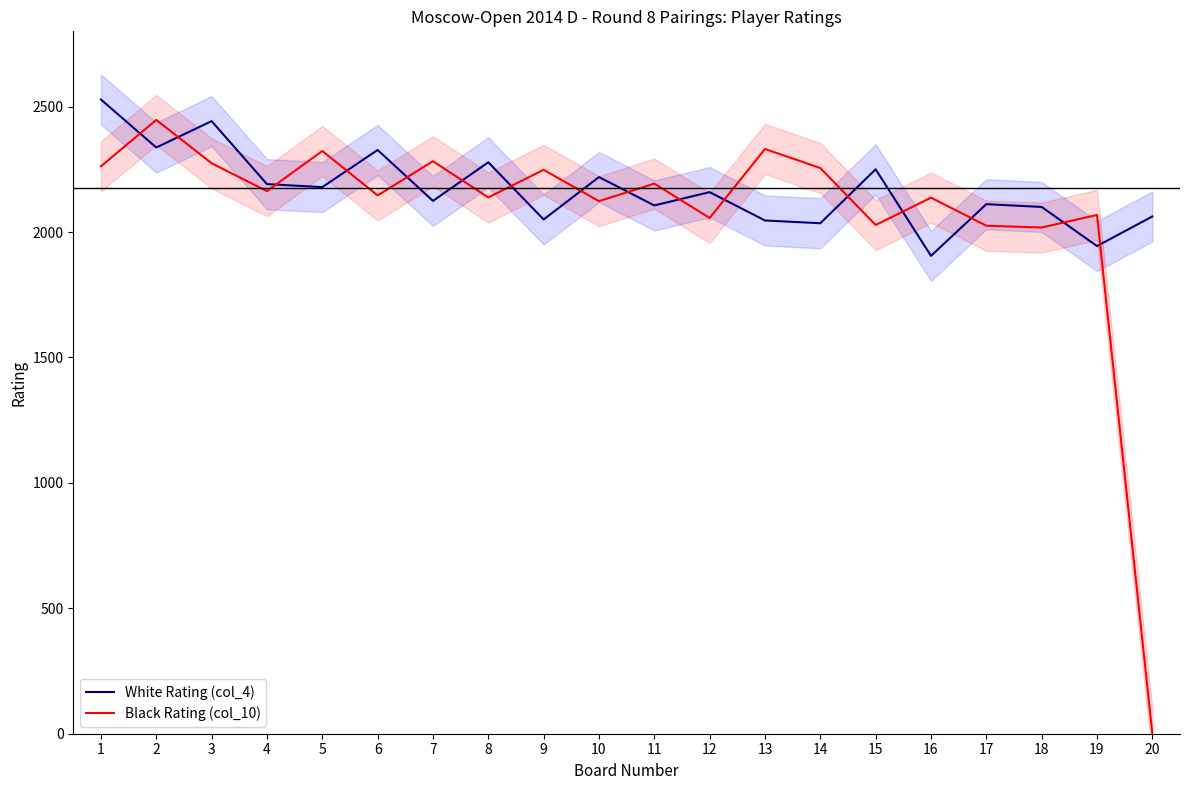

What is the approximate value of Black Rating (col_10) at 7?

2282